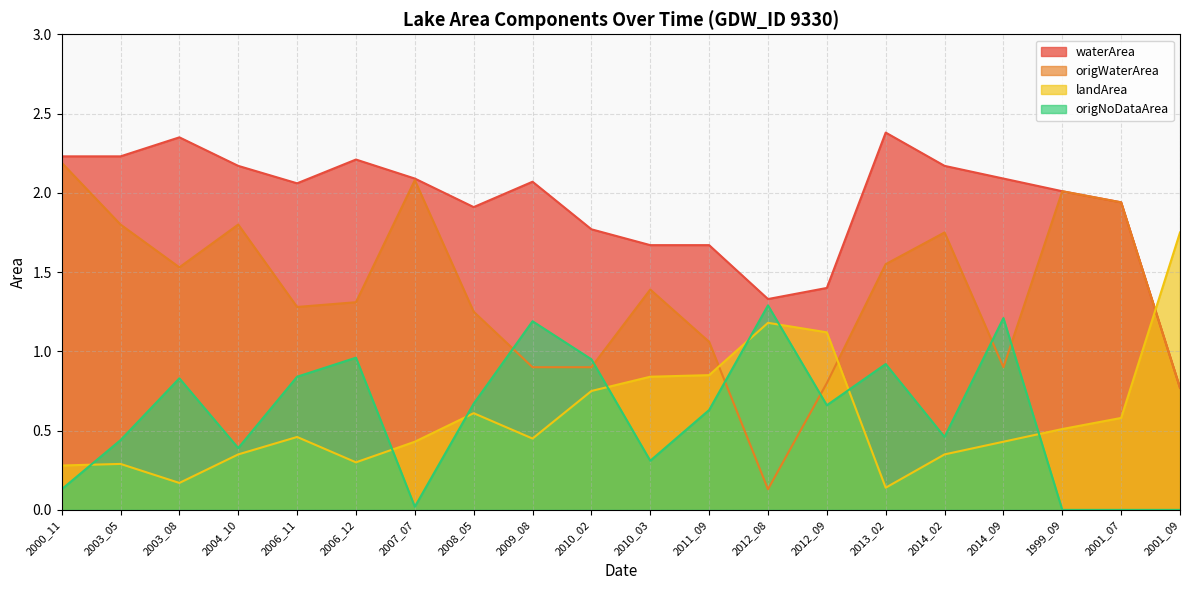

What position from the right is 2000_11?

20